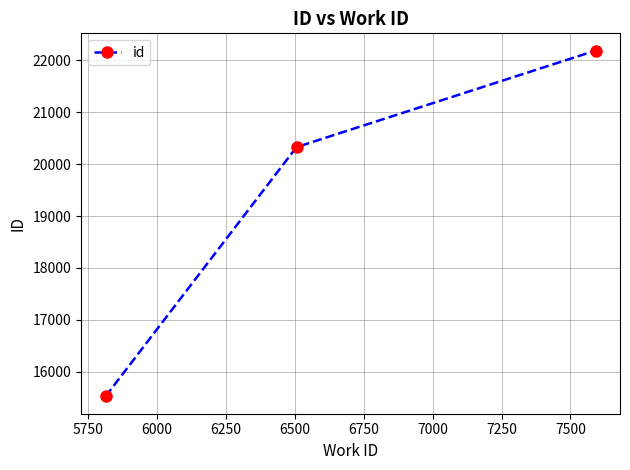

Reading left to right, transcribe all the data shown in this chart.

15524	20328	22188